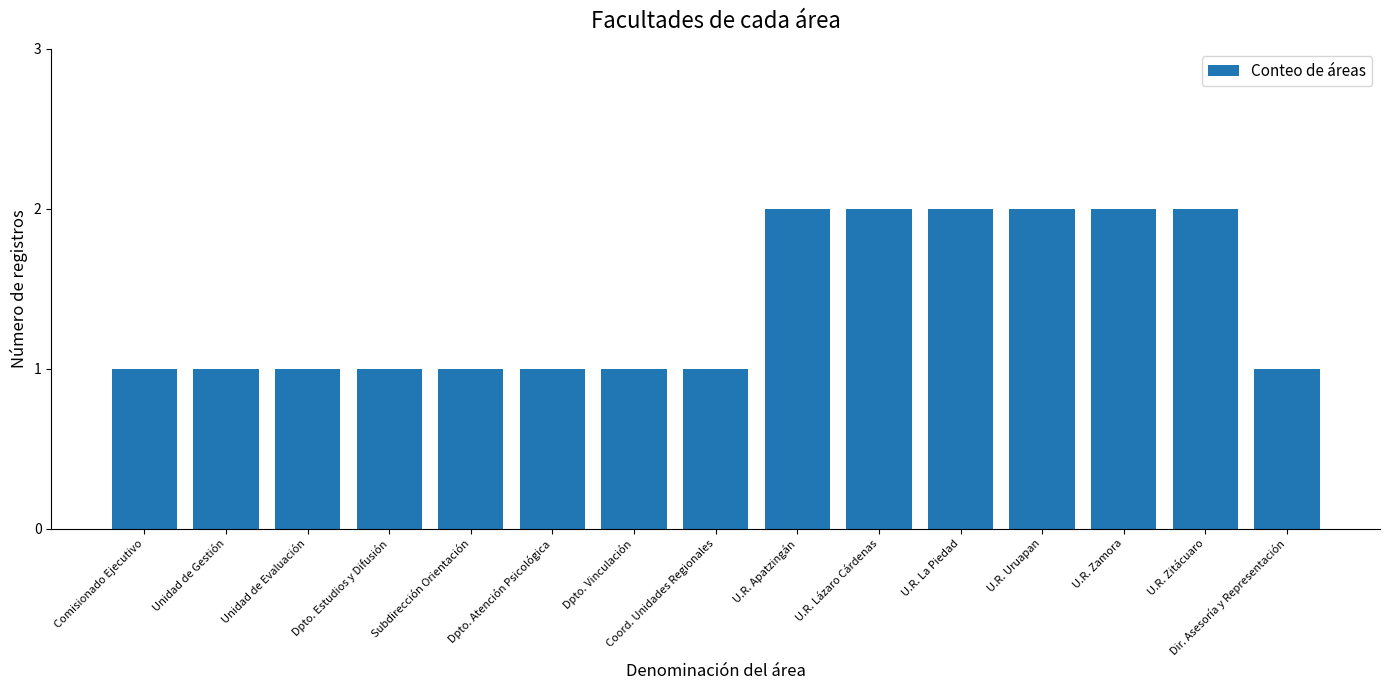

How many values are between 1 and 2?

15